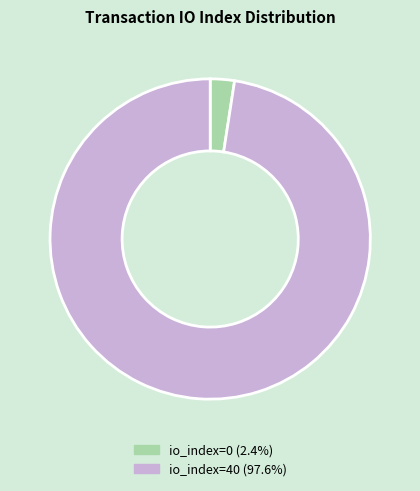

Is there any slice that represents more than half of the pie?

Yes